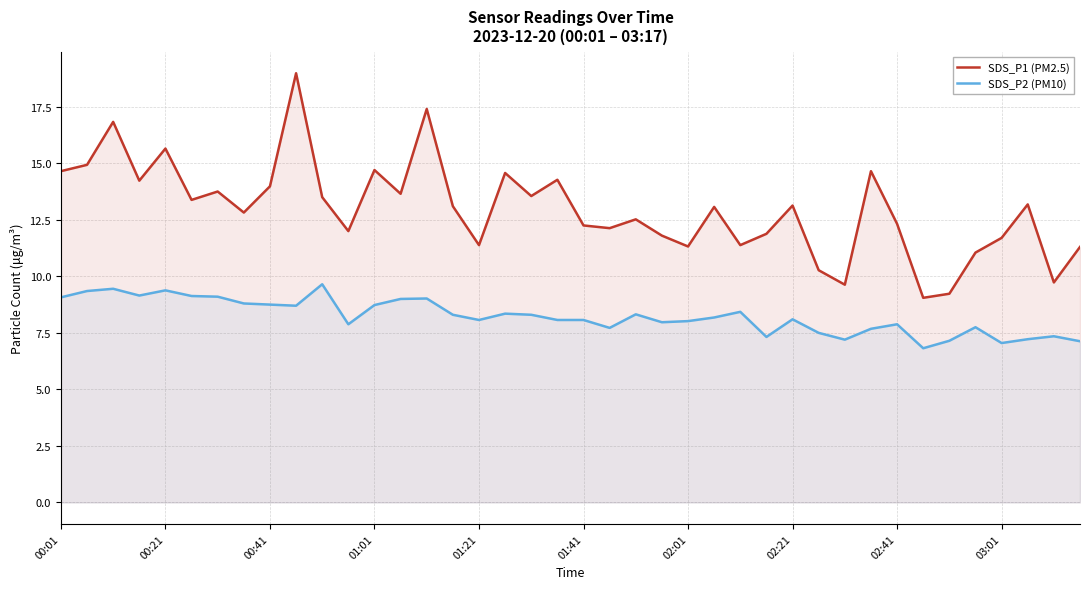

What is the spread (max minus min) of values at 02:01?

3.3